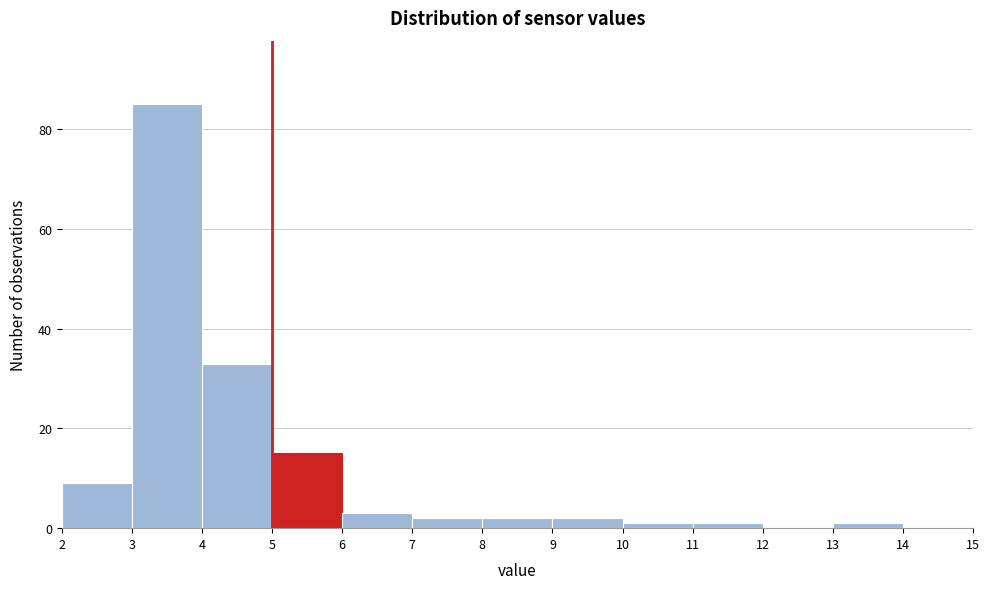

Which range on the x-axis has the tallest bar?

3 to 4